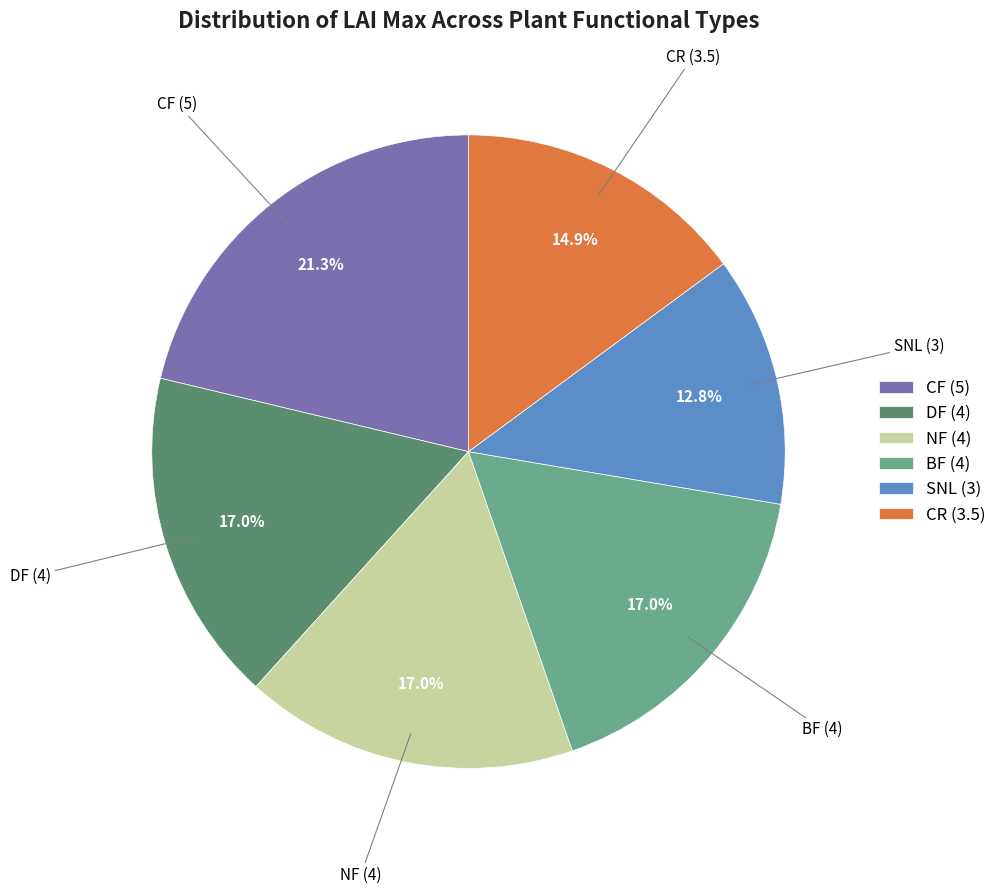

Is it true that NF is 17% of the pie?

True